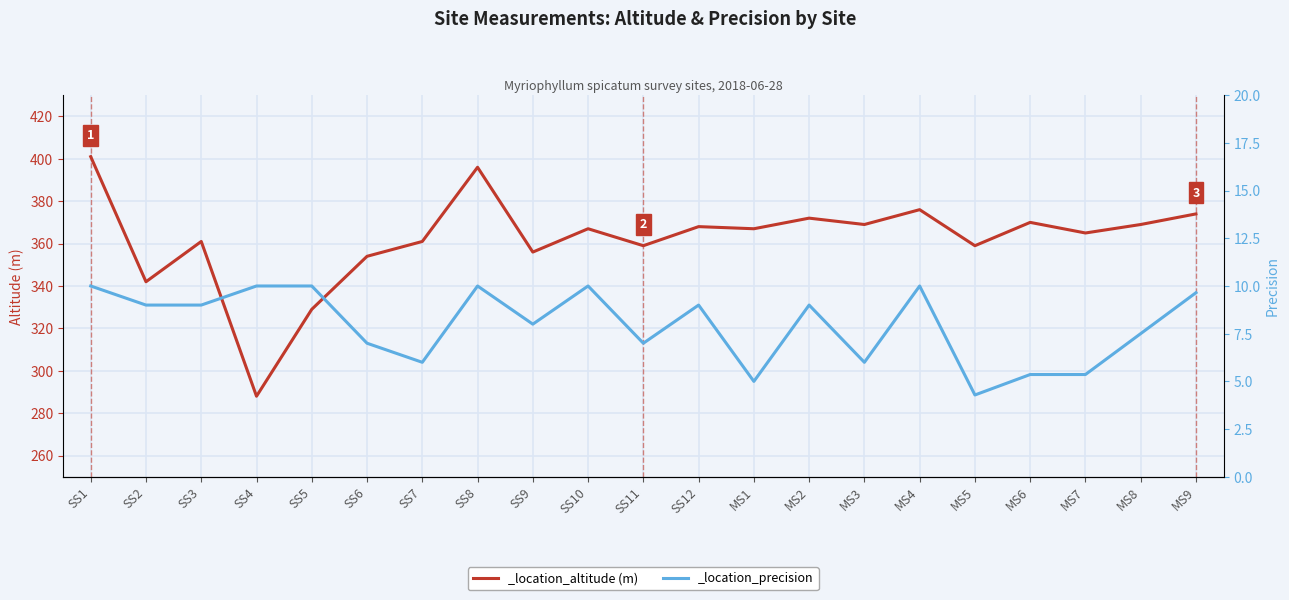

Rank the series at SS4 from lowest to highest value.

_location_precision, _location_altitude